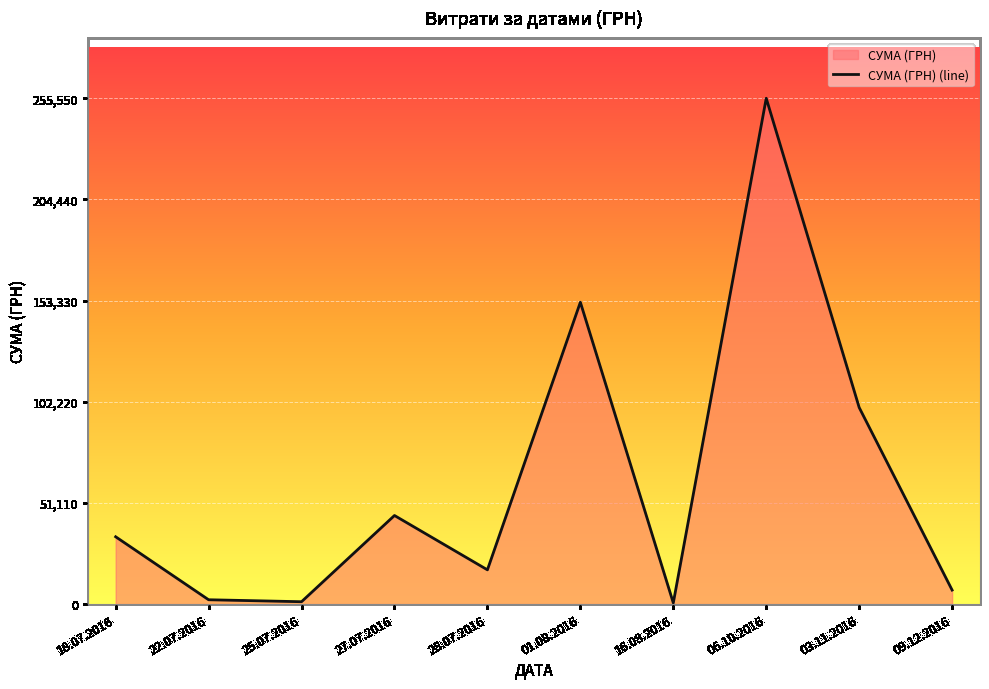

How many values exceed 34009?

4